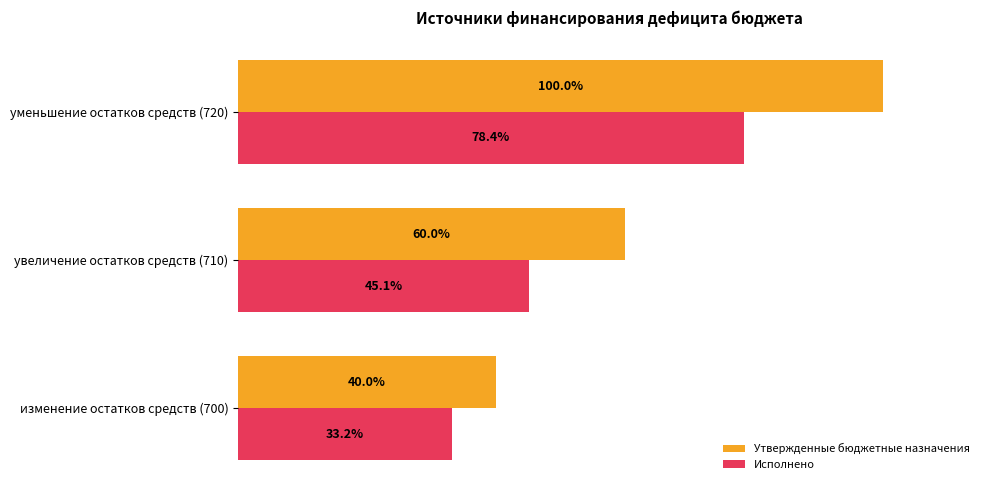

What are all the series names shown in the legend?

Утвержденные бюджетные назначения, Исполнено